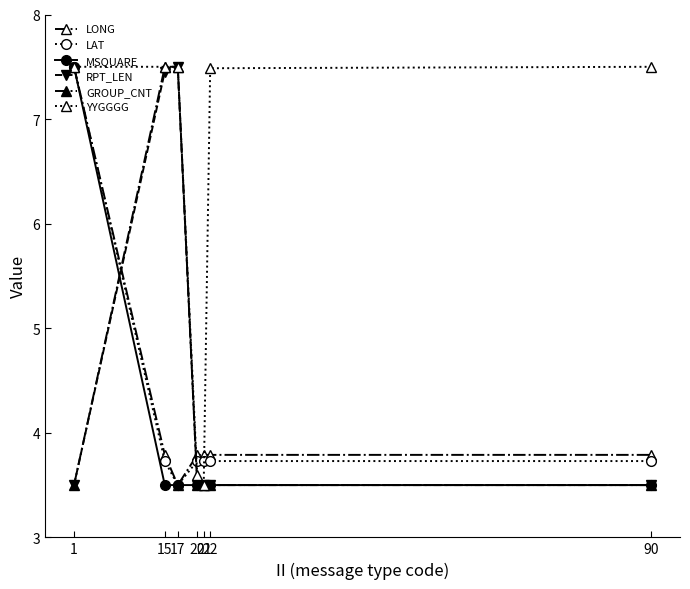

Reading left to right, list all the values displayed in this chart.

LONG: 7.5	3.8	3.5	3.8	3.8	3.8	3.8
LAT: 7.5	3.7	3.5	3.7	3.7	3.7	3.7
MSQUARE: 7.5	3.5	3.5	3.5	3.5	3.5	3.5
RPT_LEN: 3.5	7.5	7.5	3.5	3.5	3.5	3.5
GROUP_CNT: 3.5	7.5	7.5	3.5	3.5	3.5	3.5
YYGGGG: 7.5	7.5	7.5	3.6	3.5	7.5	7.5